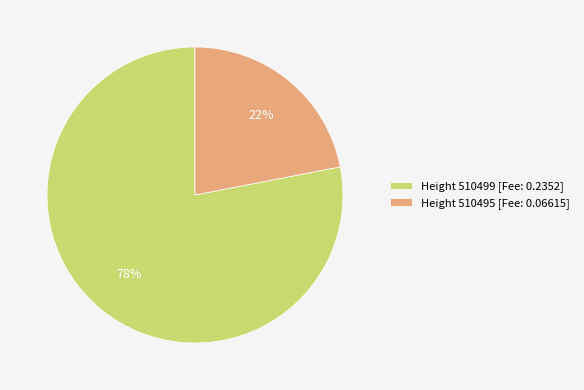

To the nearest percent, what is the difference between the Height 510495 [Fee: 0.06615] and Height 510499 [Fee: 0.2352] slice percentages?

56%